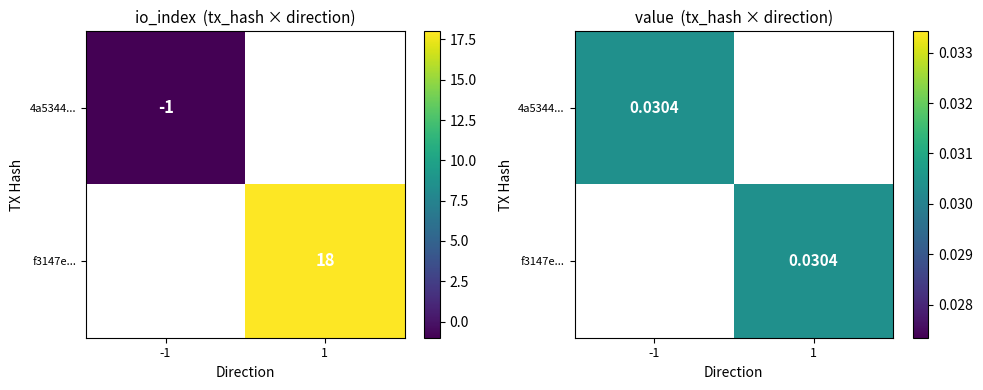

Which category has the lowest value across all series?

-1